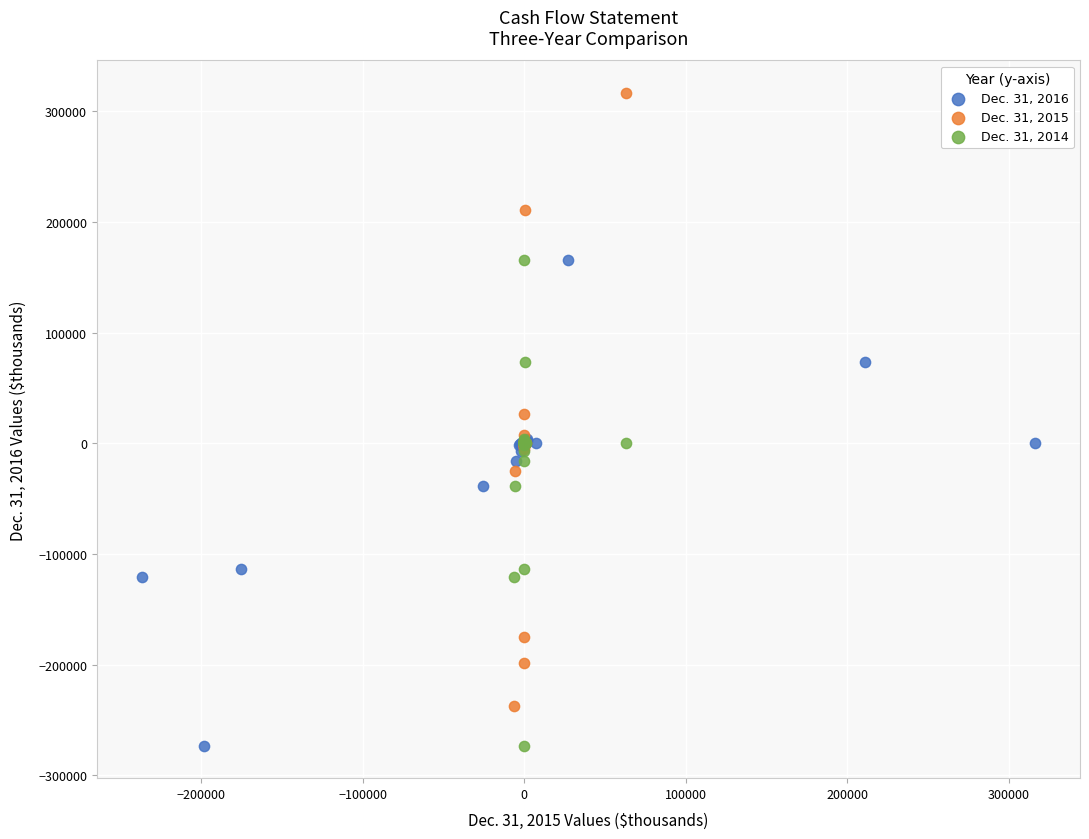

Which series has the largest Y range (max minus min)?

Dec. 31, 2015